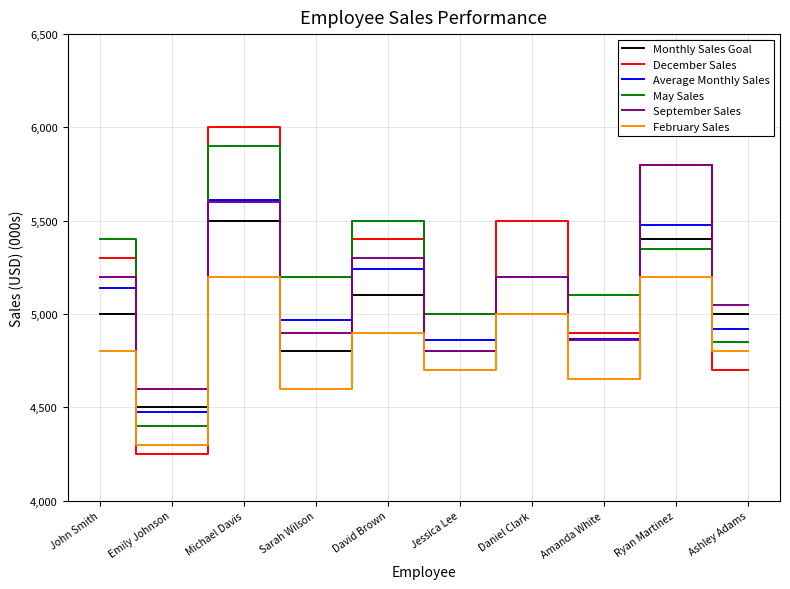

Count the Monthly Sales Goal values in the range 4800 to 5200.

7